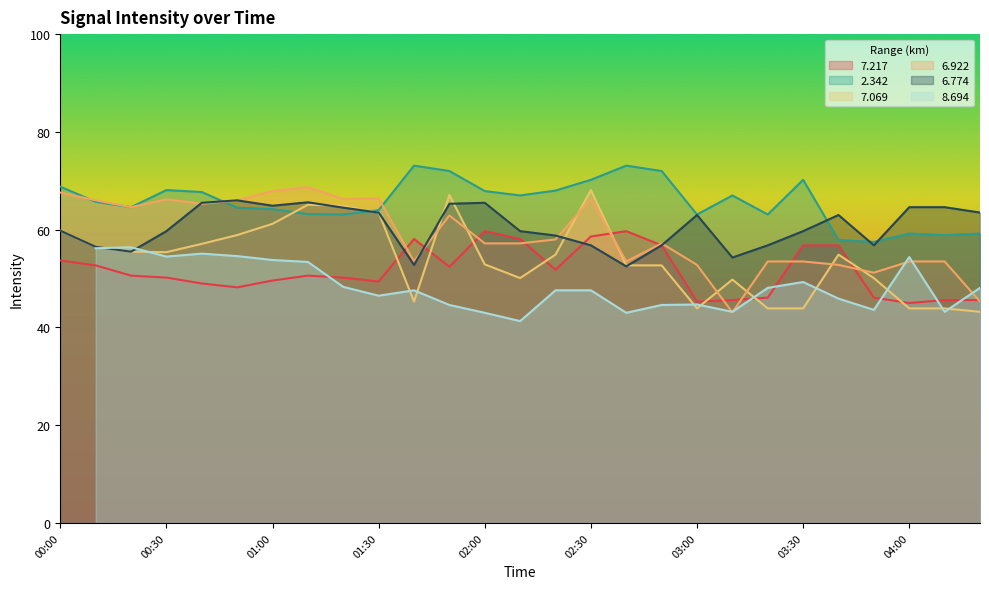

Read the   6.774 value at 00:20.

55.5